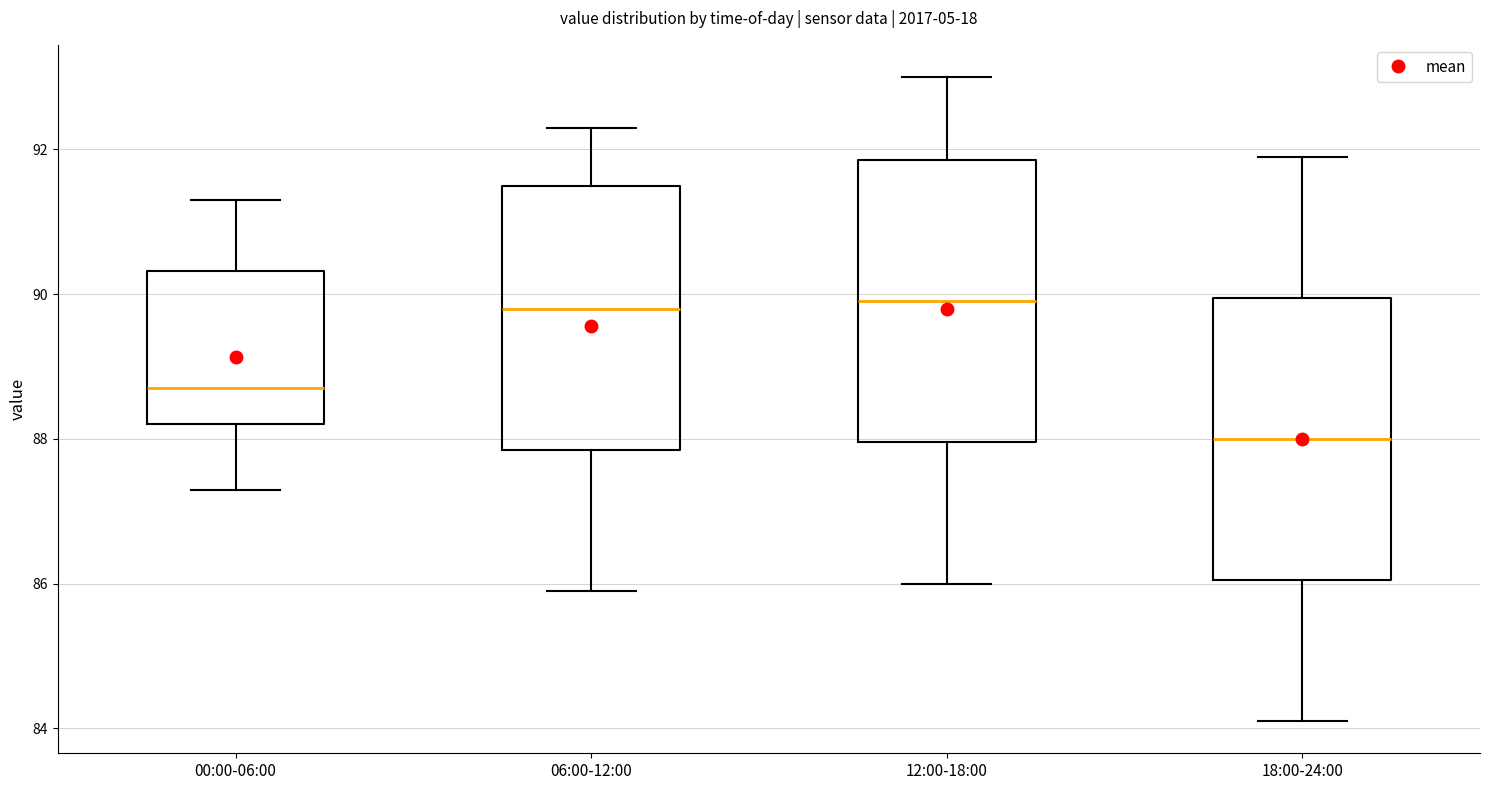

Where does the median line of the box for 12:00-18:00 sit on the y-axis? The values are not printed on the chart, so give them approximately, as read against the axis.

90.0